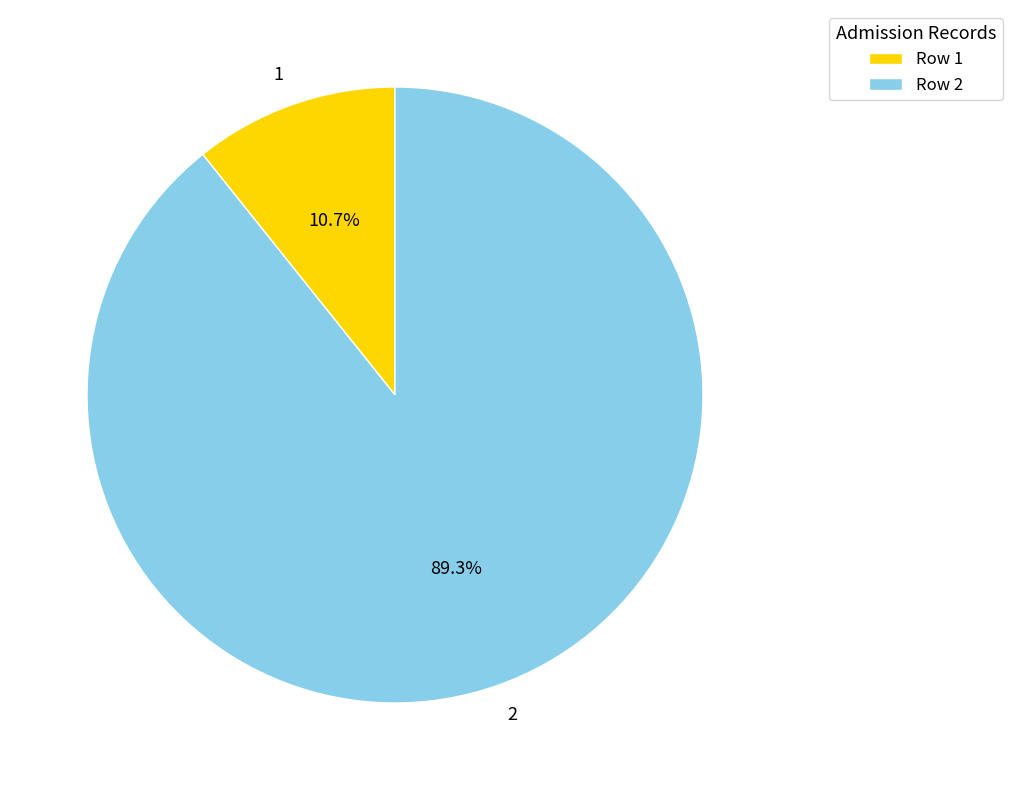

Does any single category account for the majority?

Yes